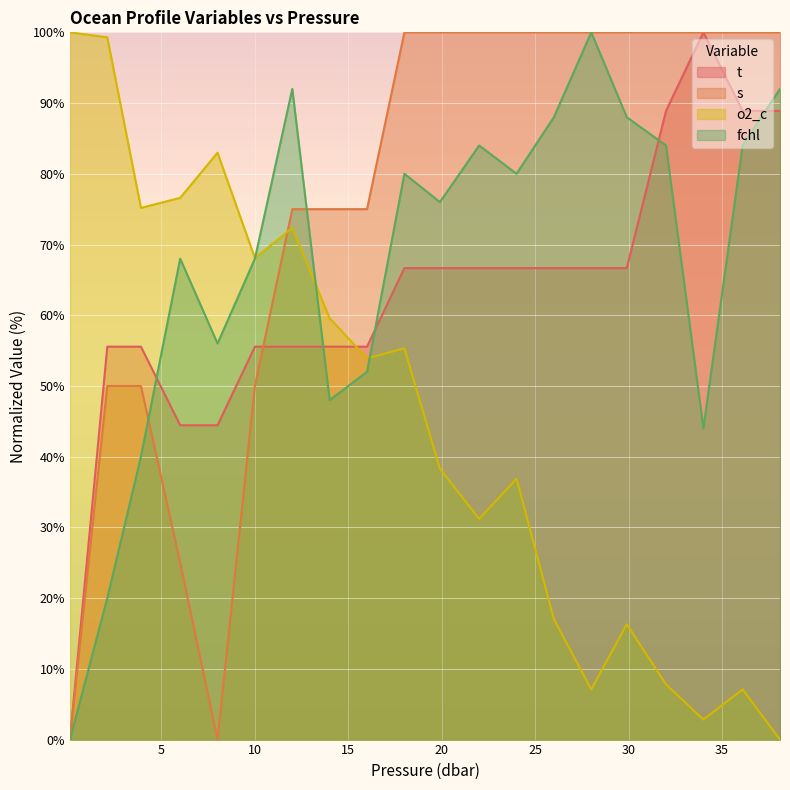

How many lines are shown in the chart?

4